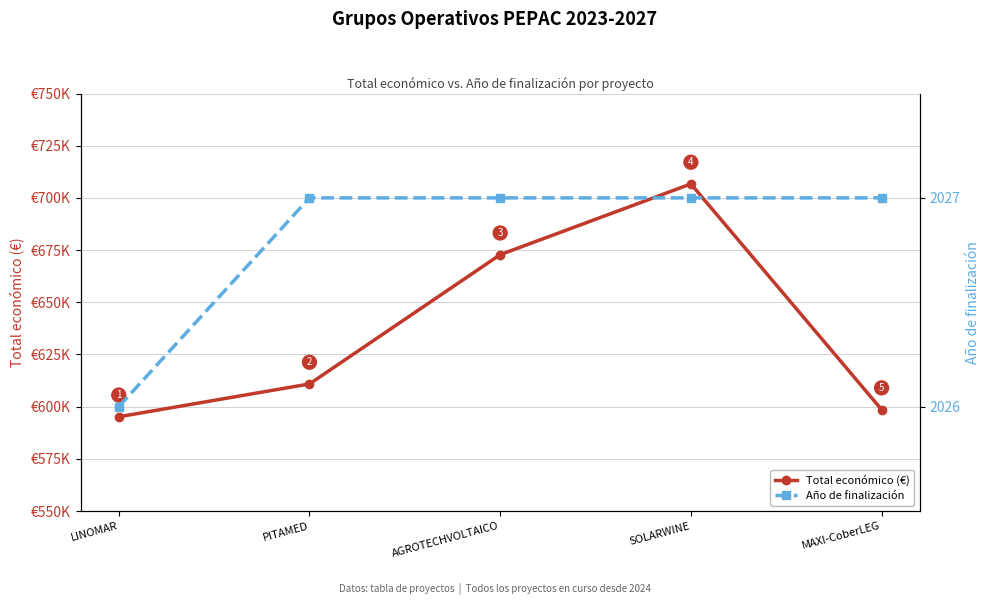

At which label is Total económico (€) closest to 650935?

AGROTECHVOLTAICO